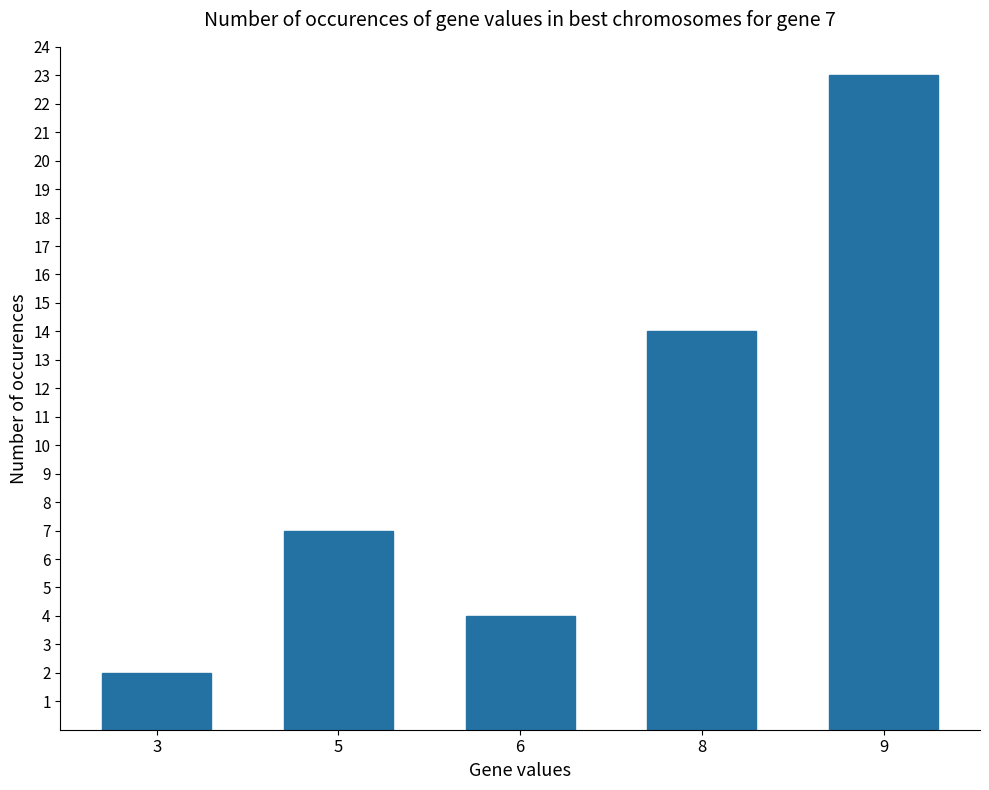

Are the bars grouped side by side (vs. stacked)?

No